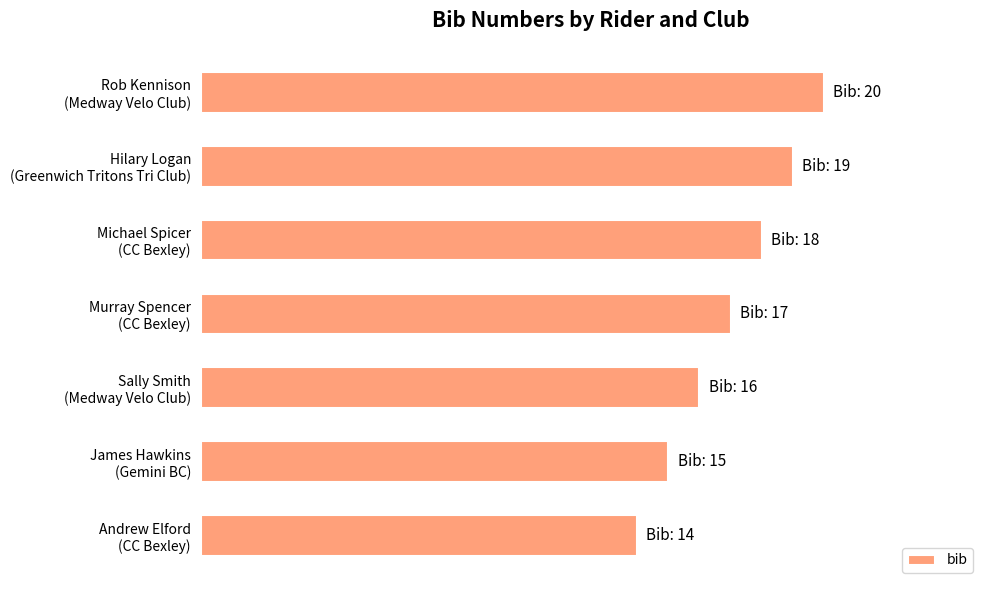

Does the chart contain any negative values?

No